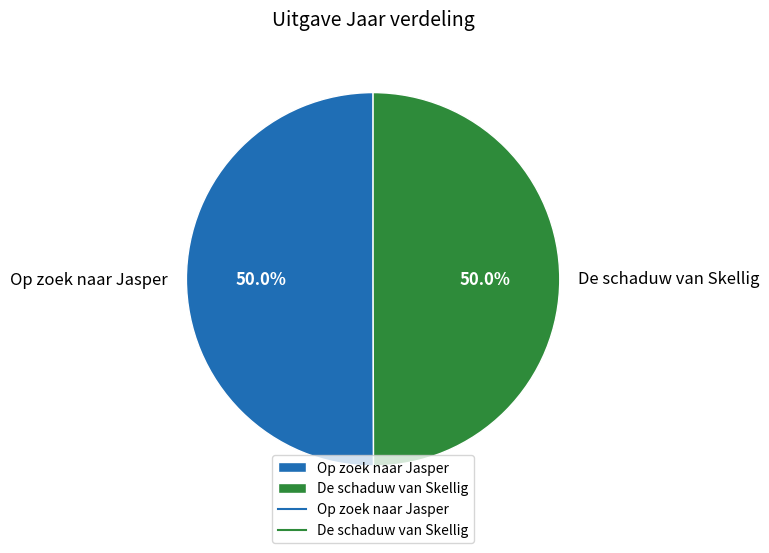

What percentage do De schaduw van Skellig and Op zoek naar Jasper together represent?

100.0%